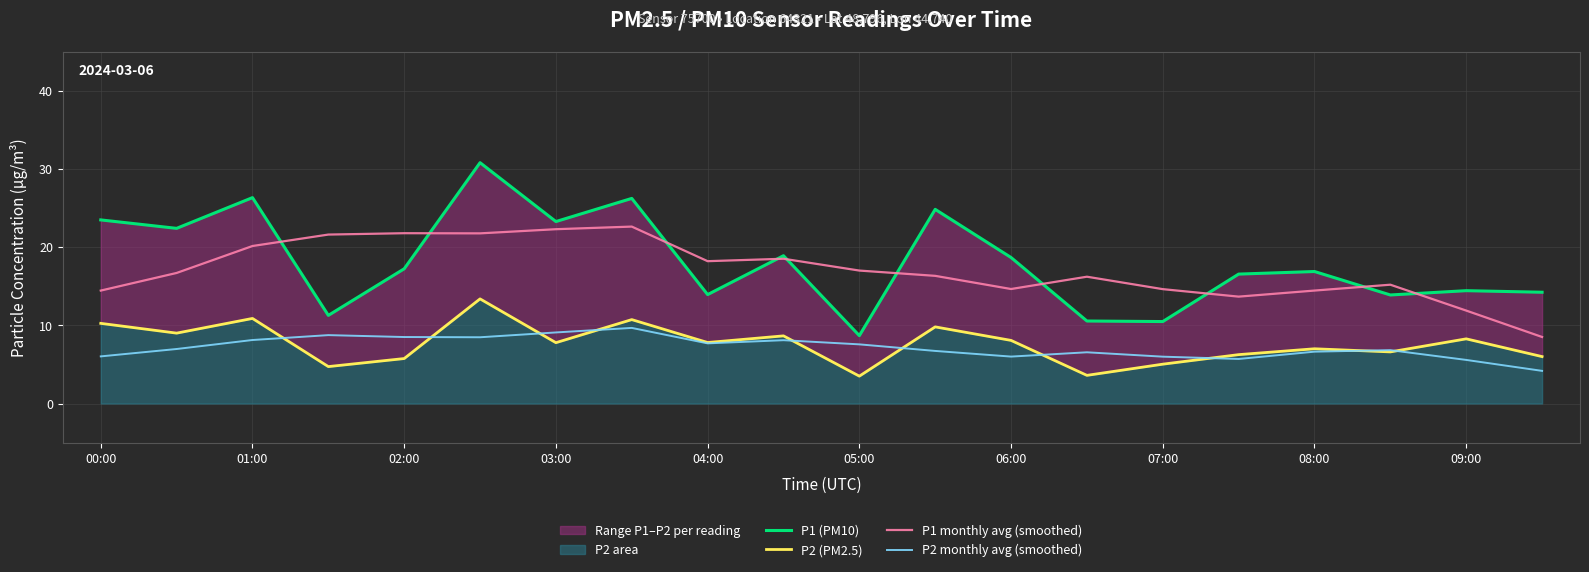

How many lines are shown in the chart?

4